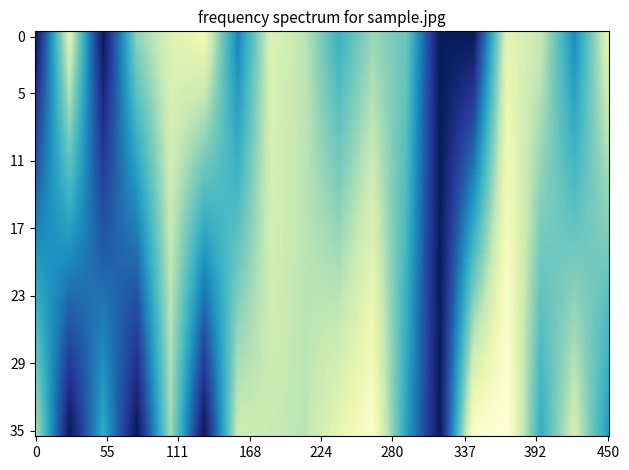

At which label is 3670144 closest to 2780?

8